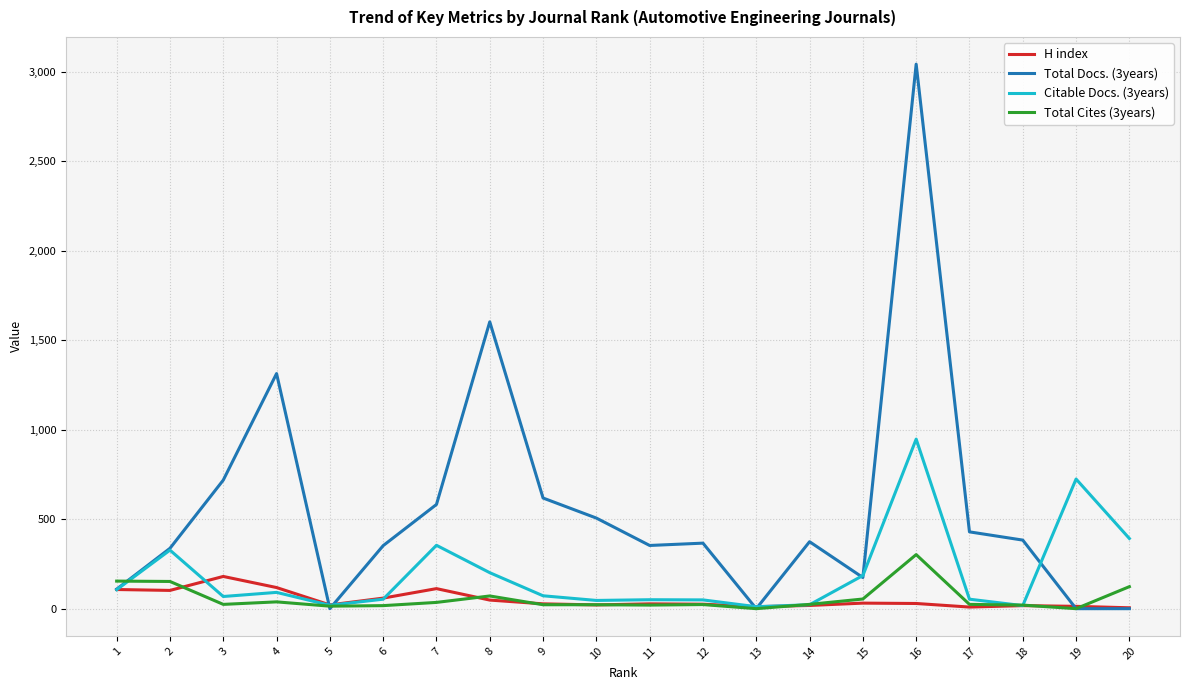

Which series has the largest total across all categories?

Total Docs. (3years)